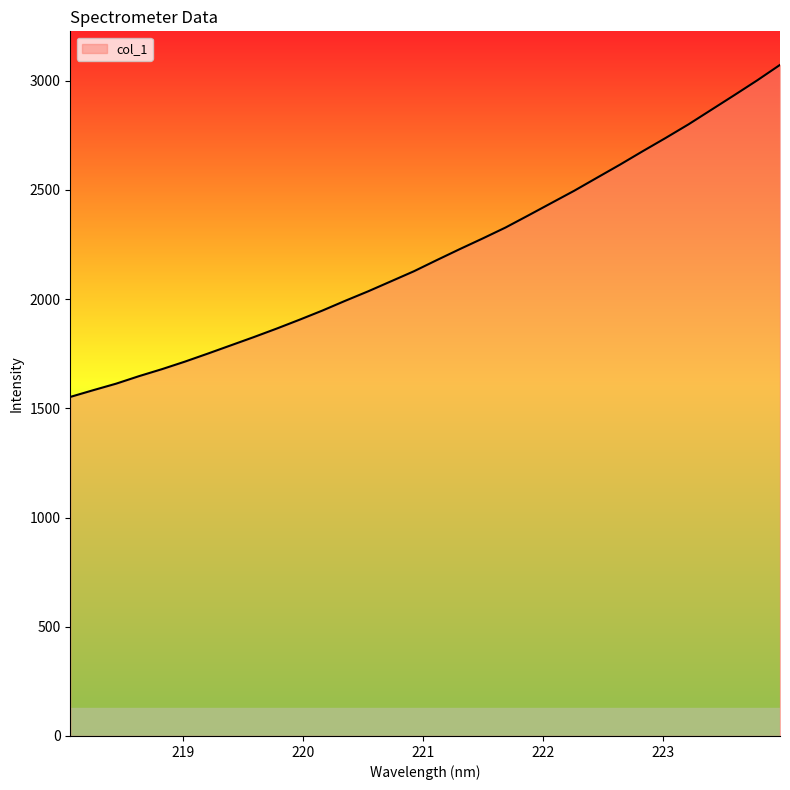

True or false: the data has more than 0 interior local peaks.

False